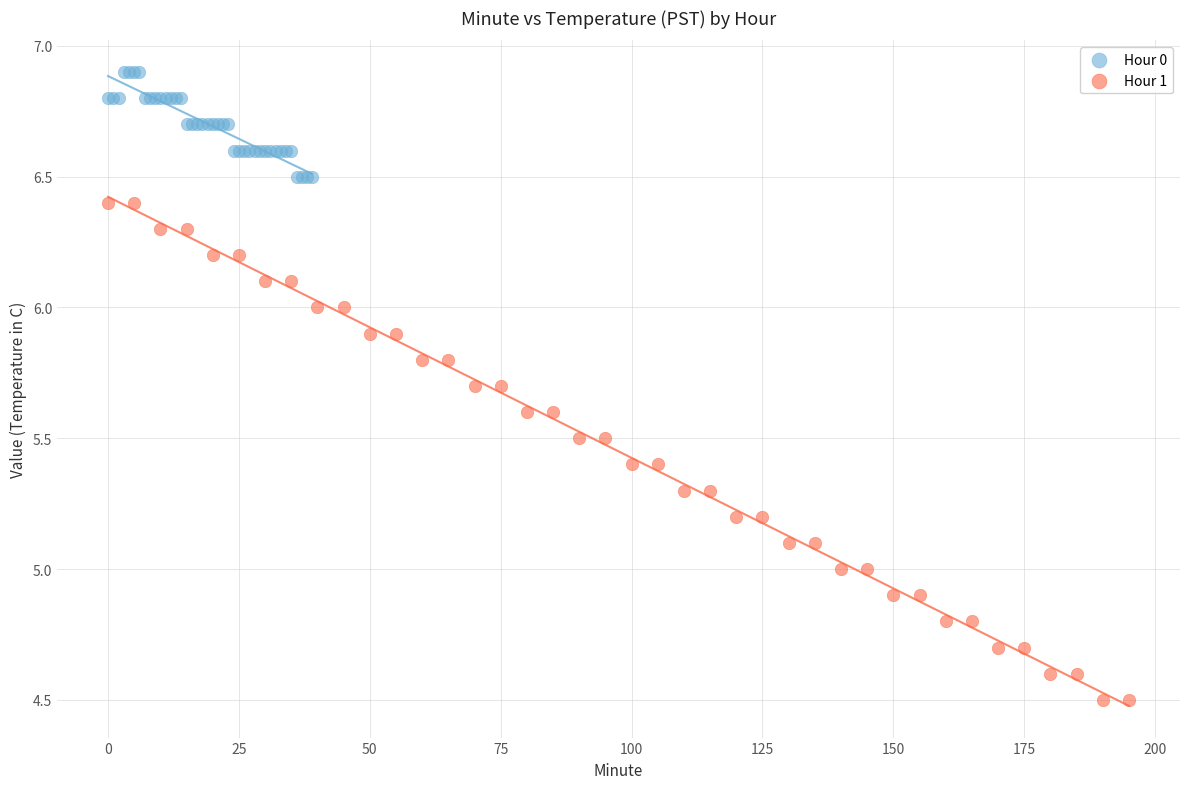

Which series reaches the maximum Y coordinate?

Hour 0